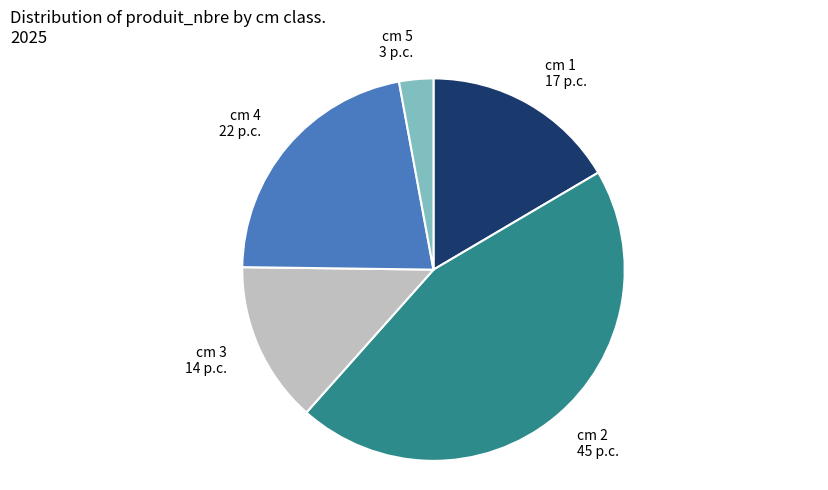

Does any single category account for the majority?

No